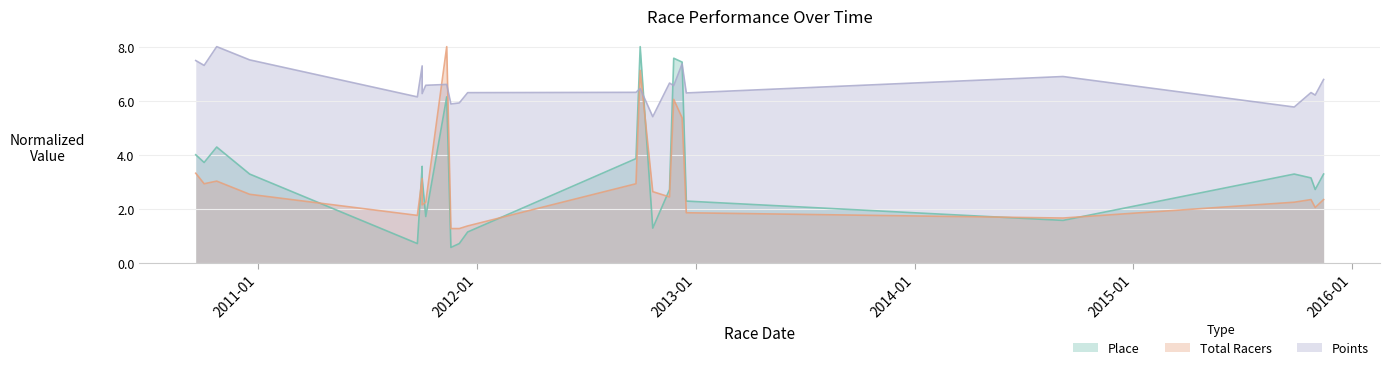

Which series has the largest range (max minus min)?

Place